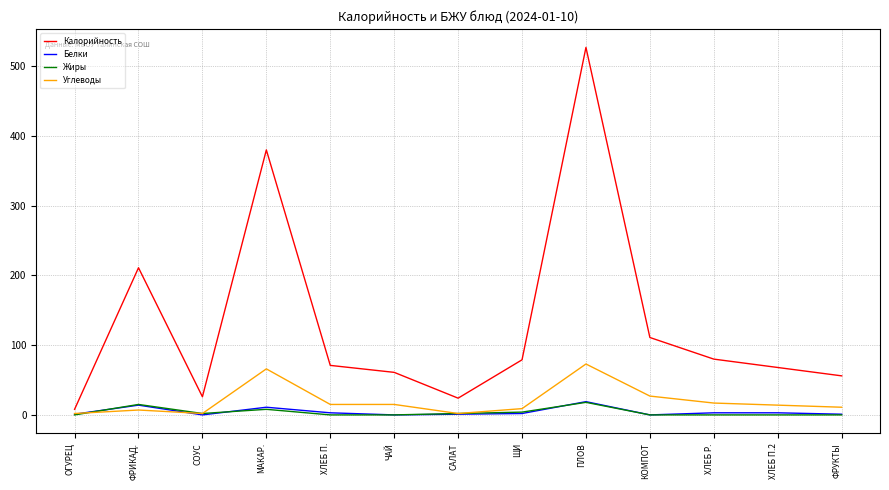

Between ПЛОВ and ХЛЕБ Р., which series saw the biggest shift?

Калорийность